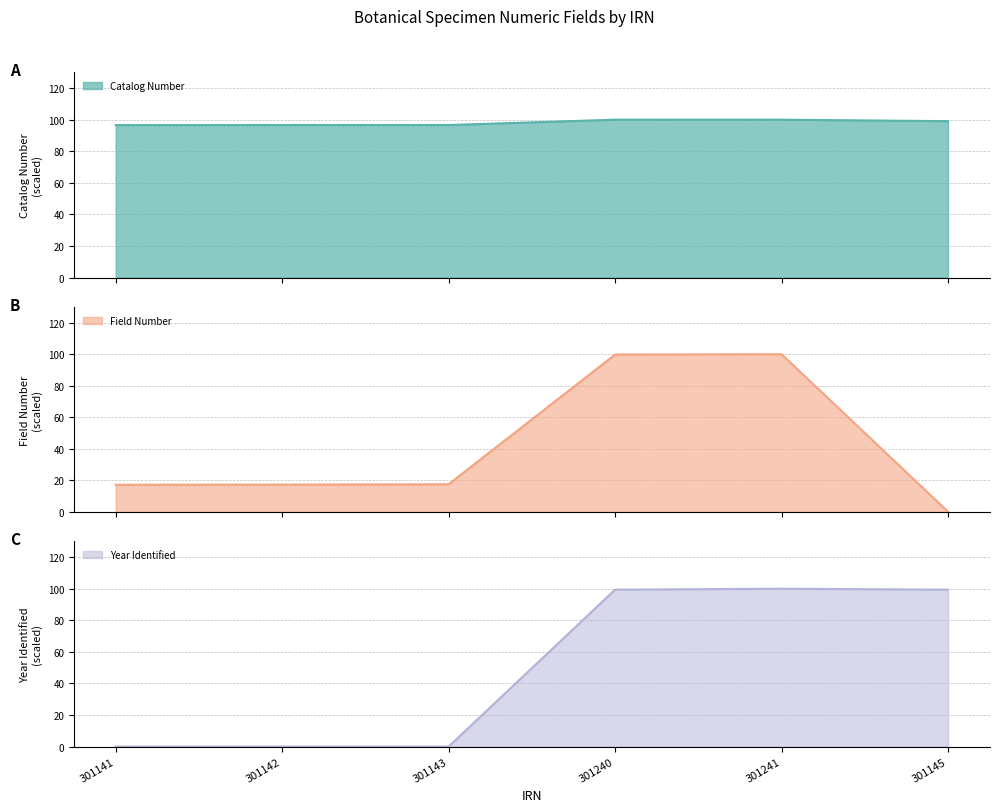

Which category has the lowest value across all series?

301141